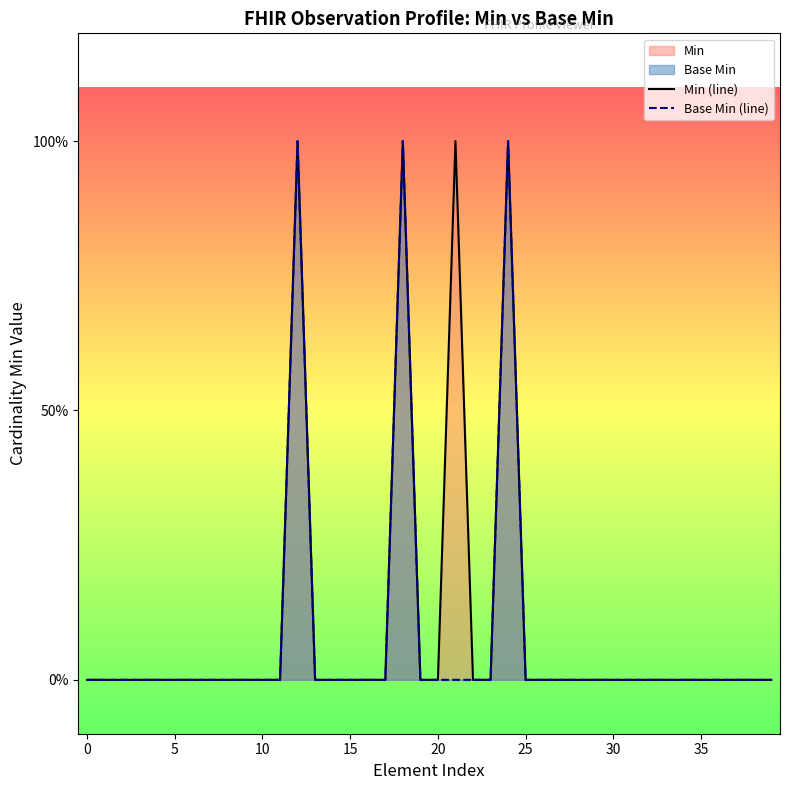

What is the difference between the second highest and second lowest values in the Base Min (line) series?

1